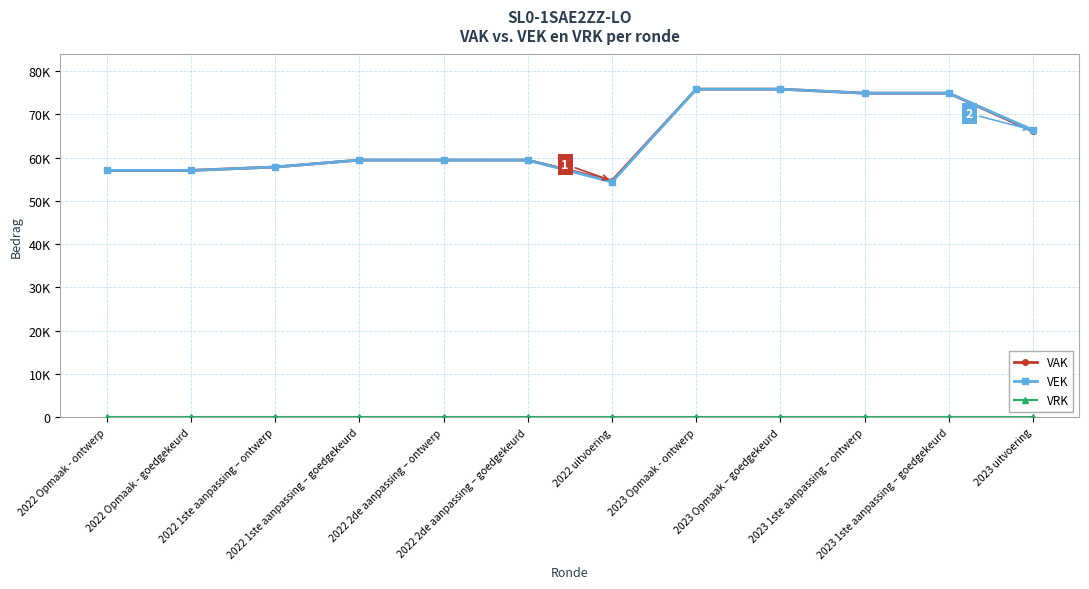

What is the difference between the highest and lowest values at 2023 1ste aanpassing – ontwerp?

74859